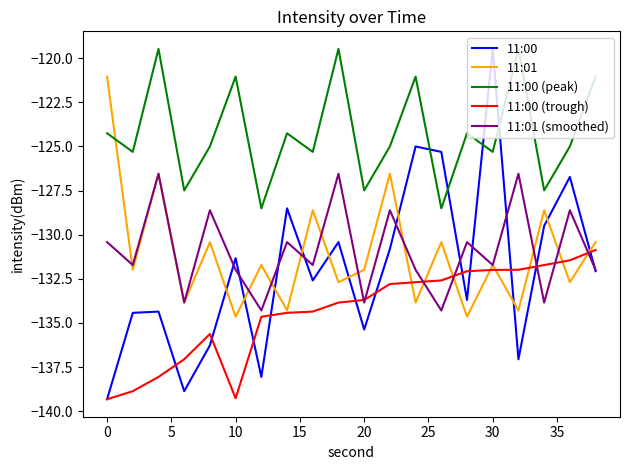

Which series has the largest total across all categories?

11:00 (peak)